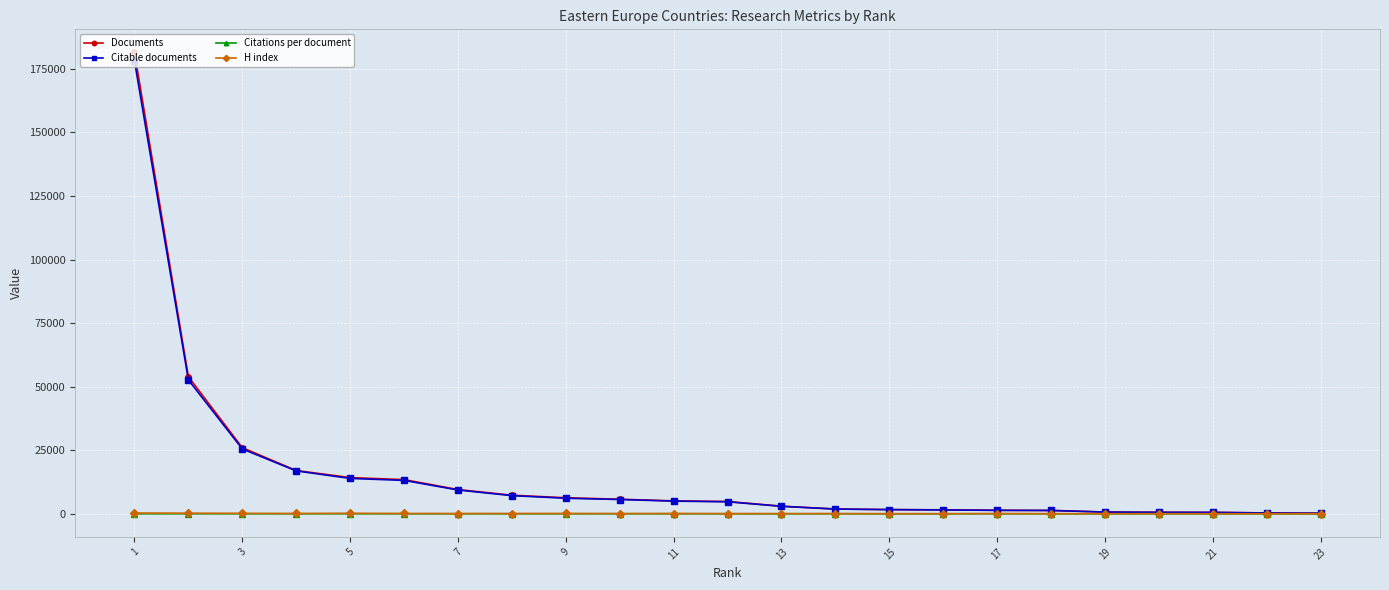

What is the maximum value shown in the chart?

181507.0